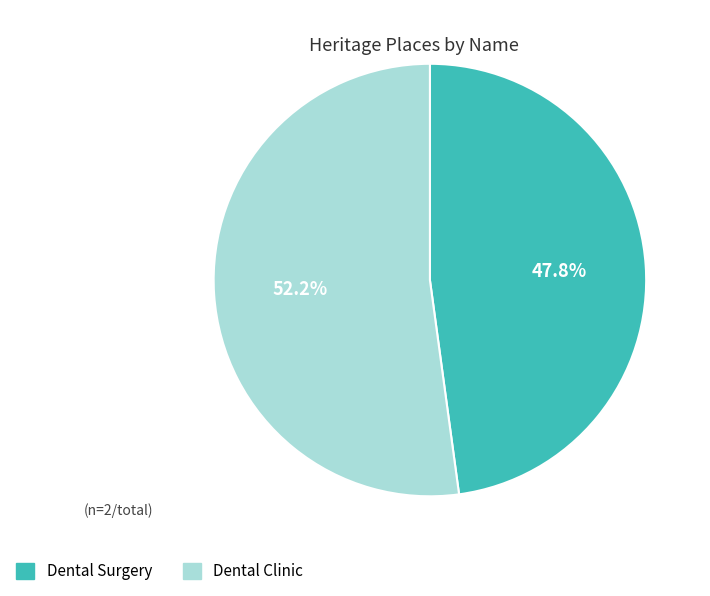

Approximately how many times larger is the value at Dental Surgery compared to Dental Clinic?

0.9